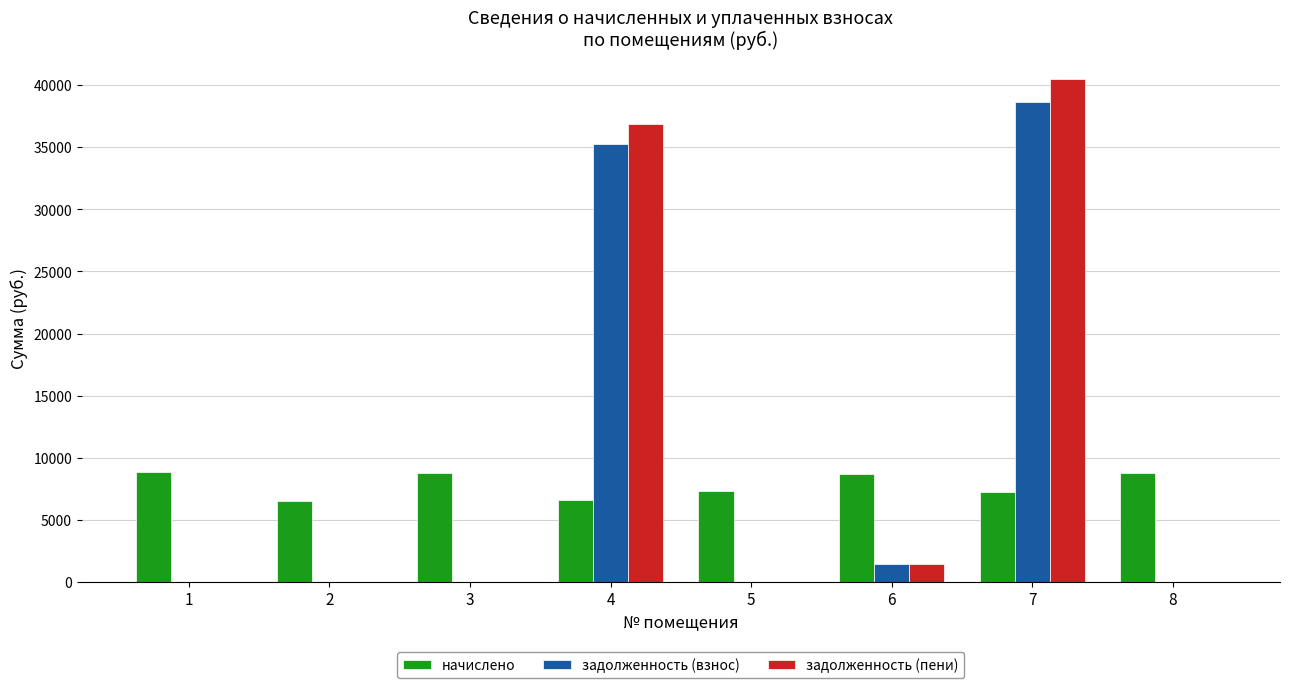

The value of начислено at 1 is 1970.6. True or false?

False